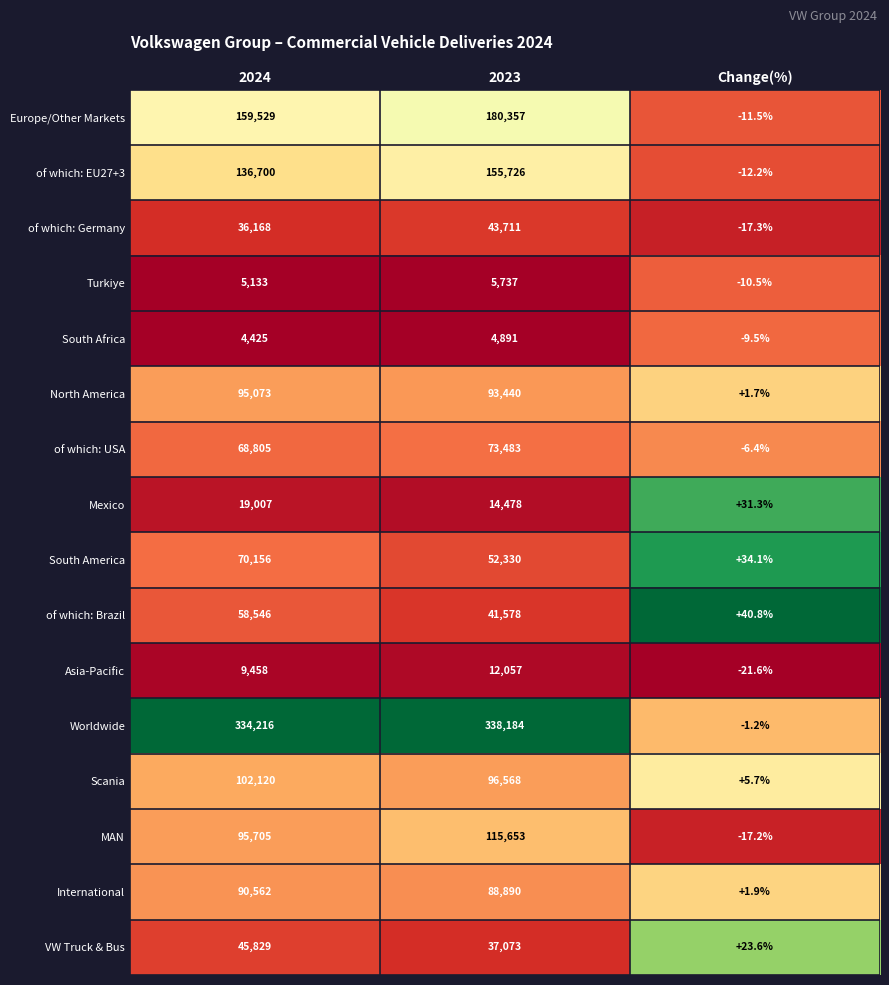

What is the greatest value displayed?

338184.0